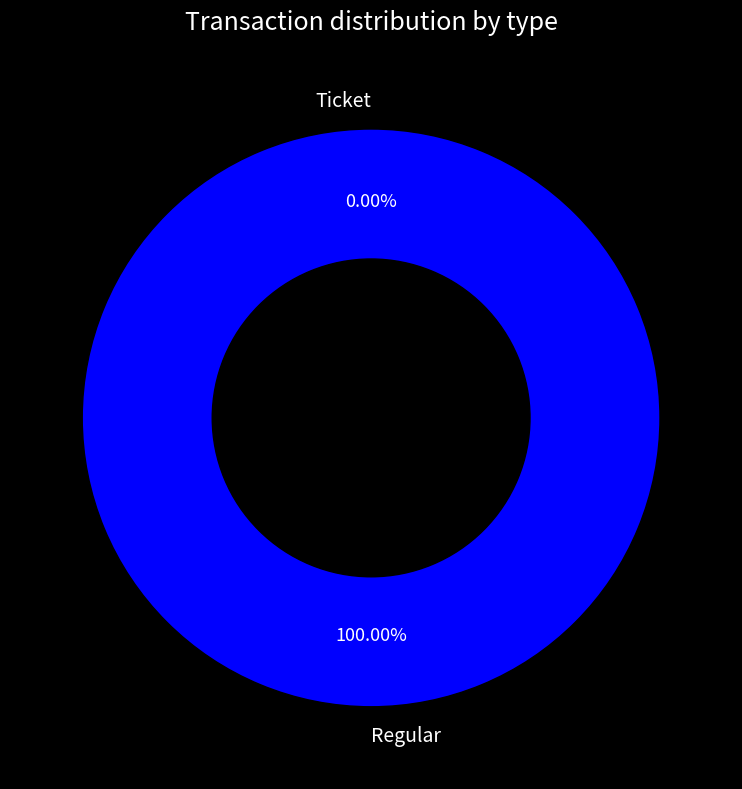

Is it true that Ticket is 0% of the pie?

True